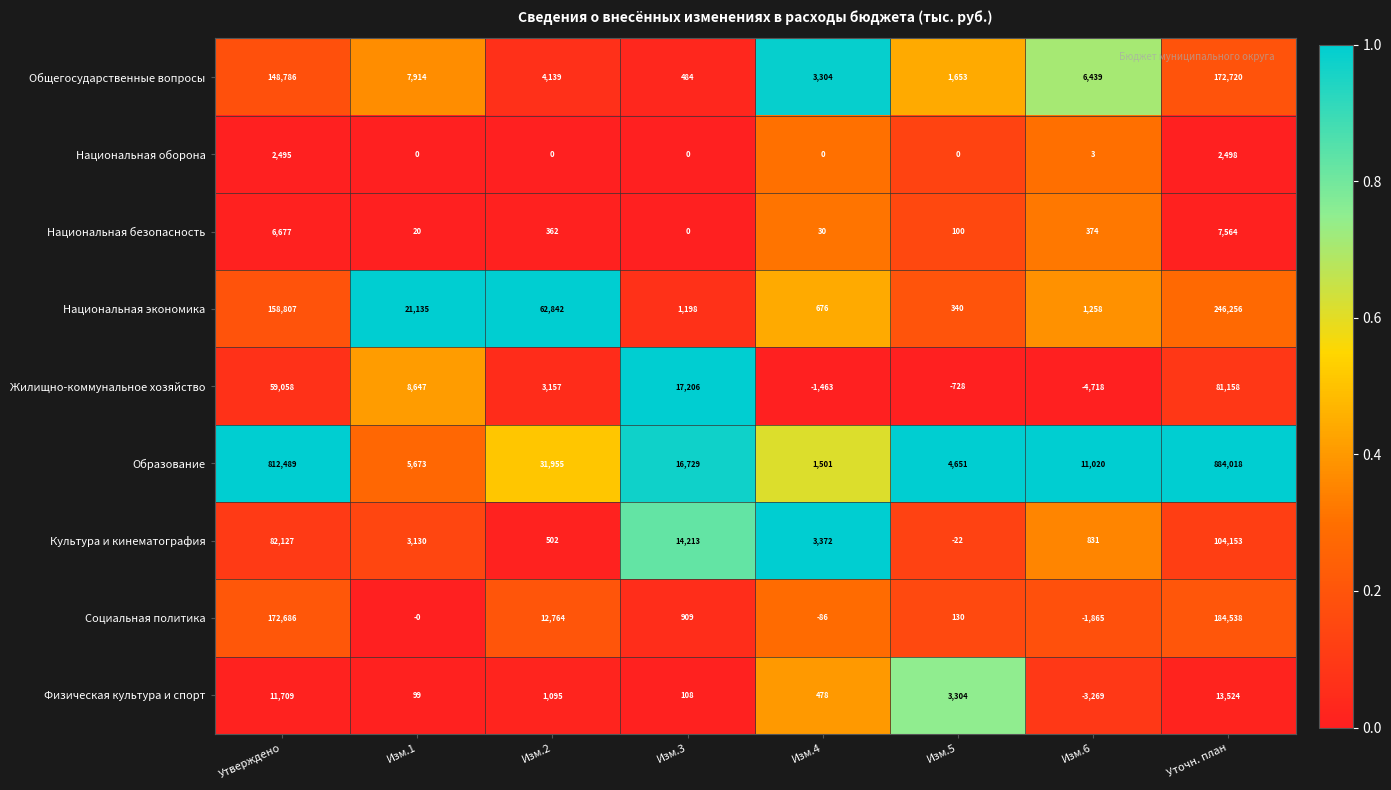

At Изм.2, list the series in order from largest to smallest.

Национальная экономика, Образование, Социальная политика, Общегосударственные вопросы, Жилищно-коммунальное хозяйство, Физическая культура и спорт, Культура и кинематография, Национальная безопасность, Национальная оборона